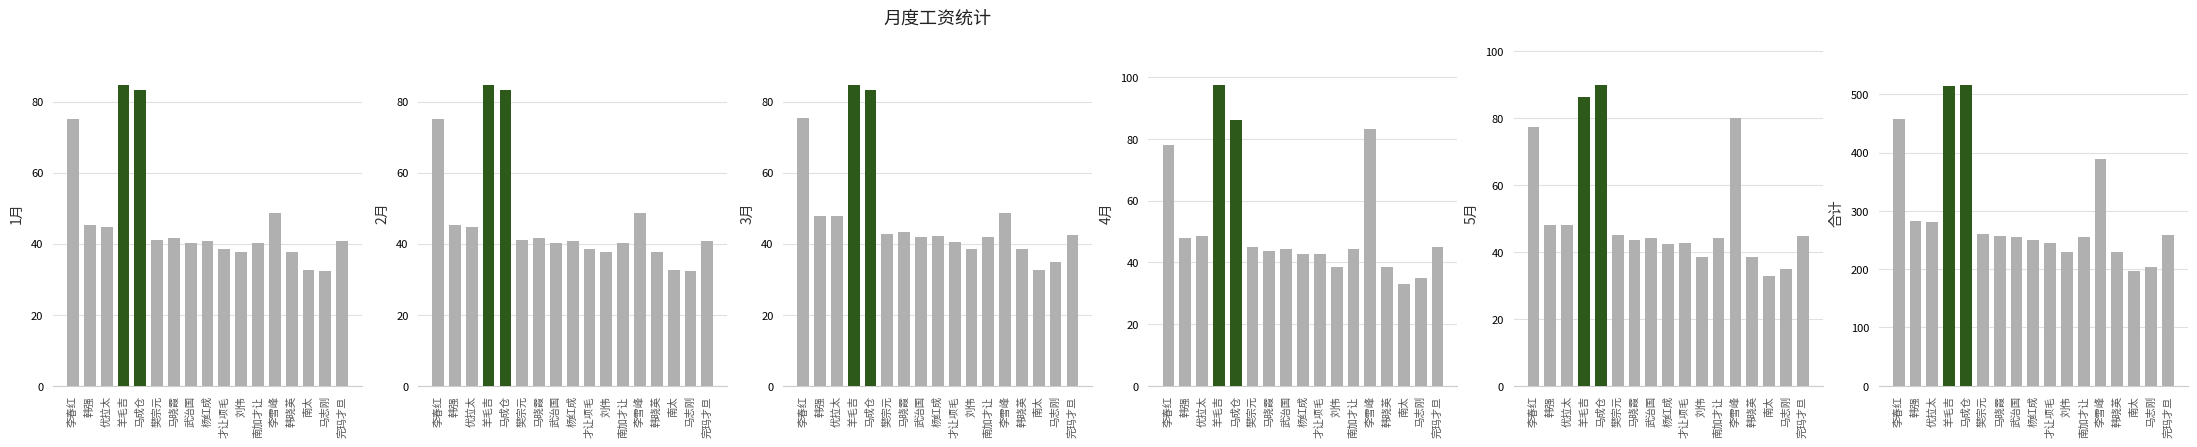

What is the average value of the 5月 series?

51.8